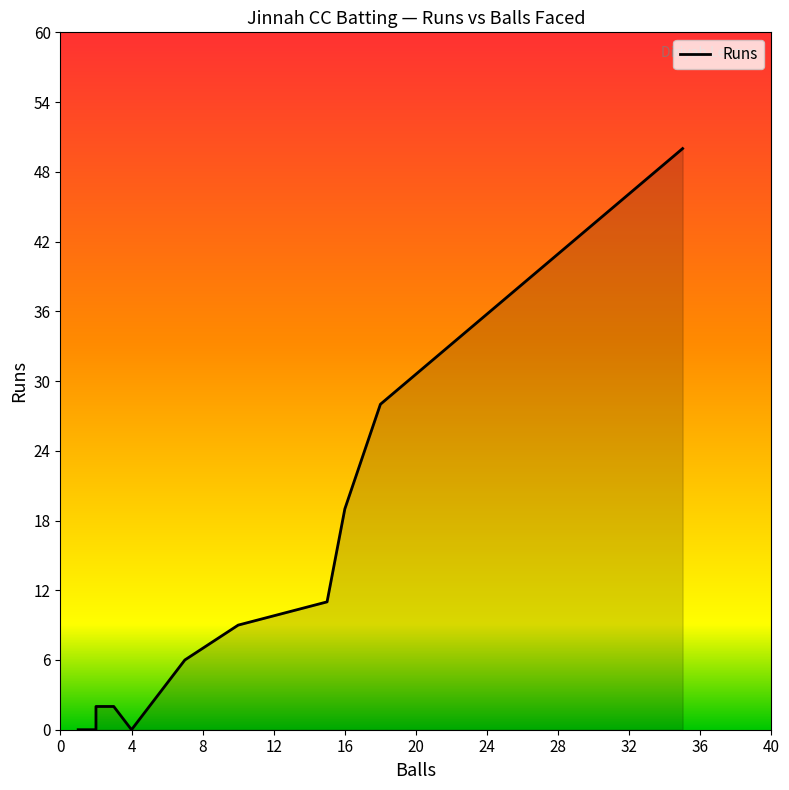

What is the difference between the maximum and minimum values?

50